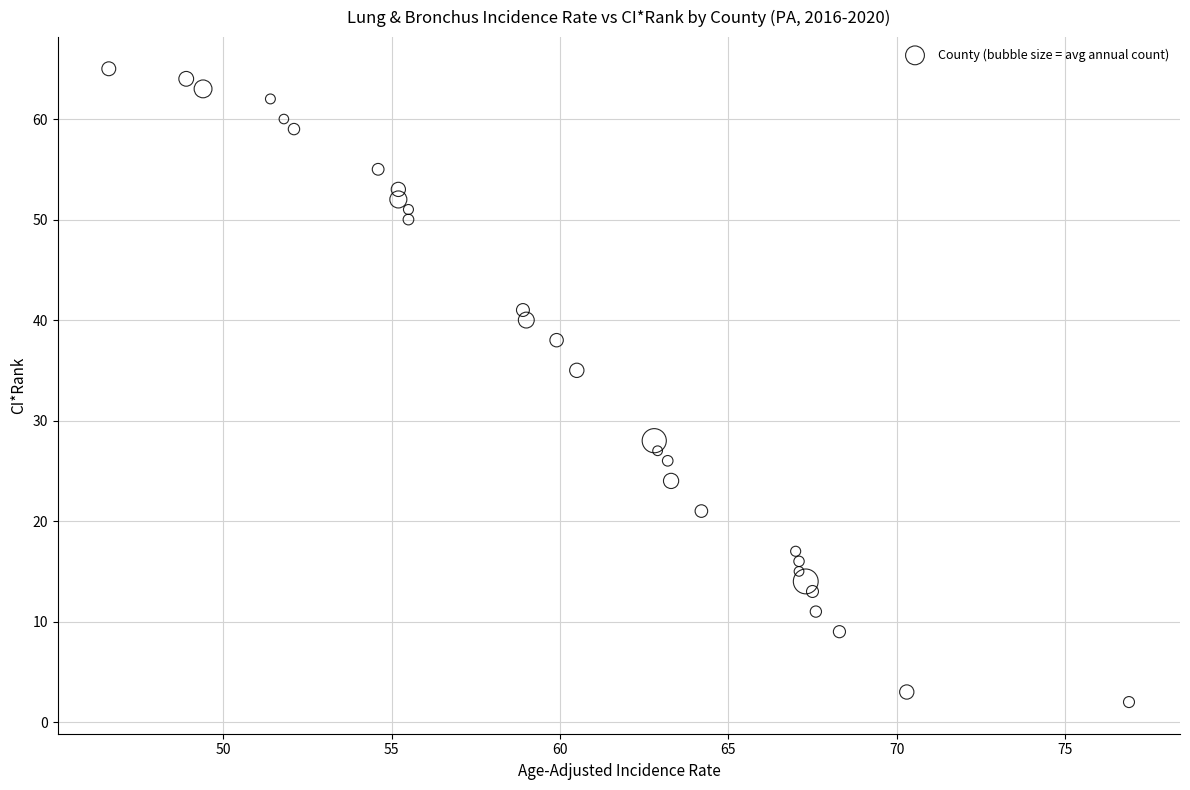

What is the range of Y values (max minus min)?

63